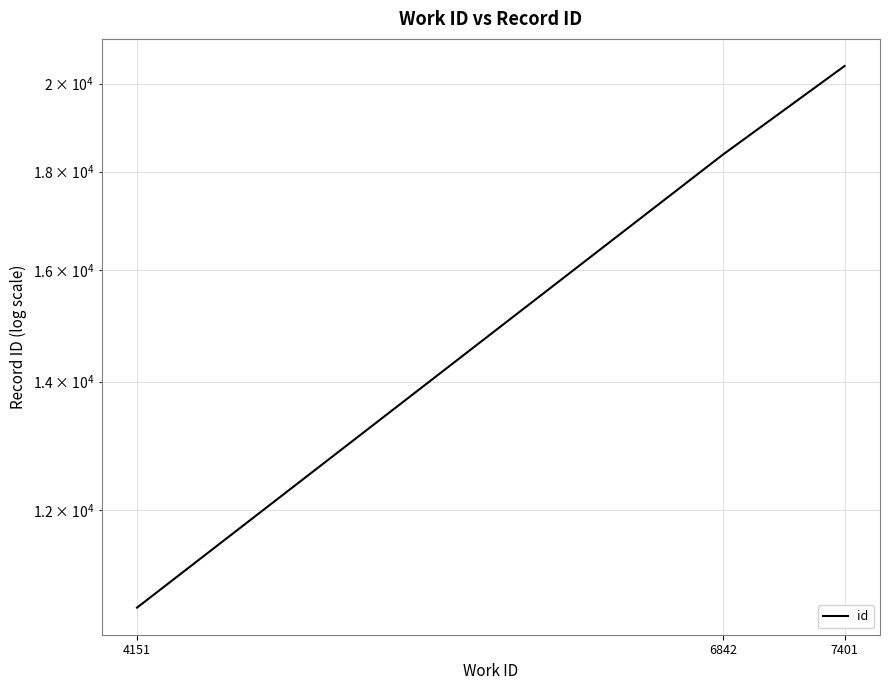

What is the smallest value displayed?

10680